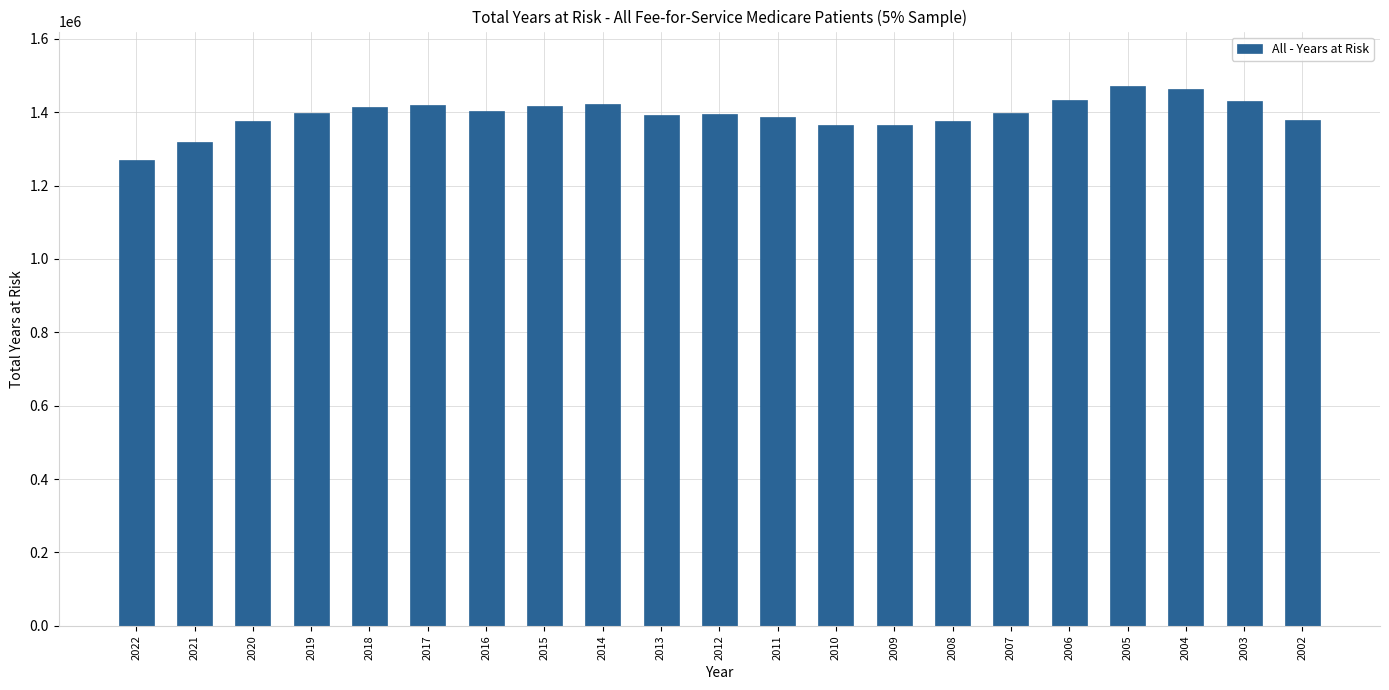

Approximately how many times larger is the value at 2004 compared to 2017?

1.0